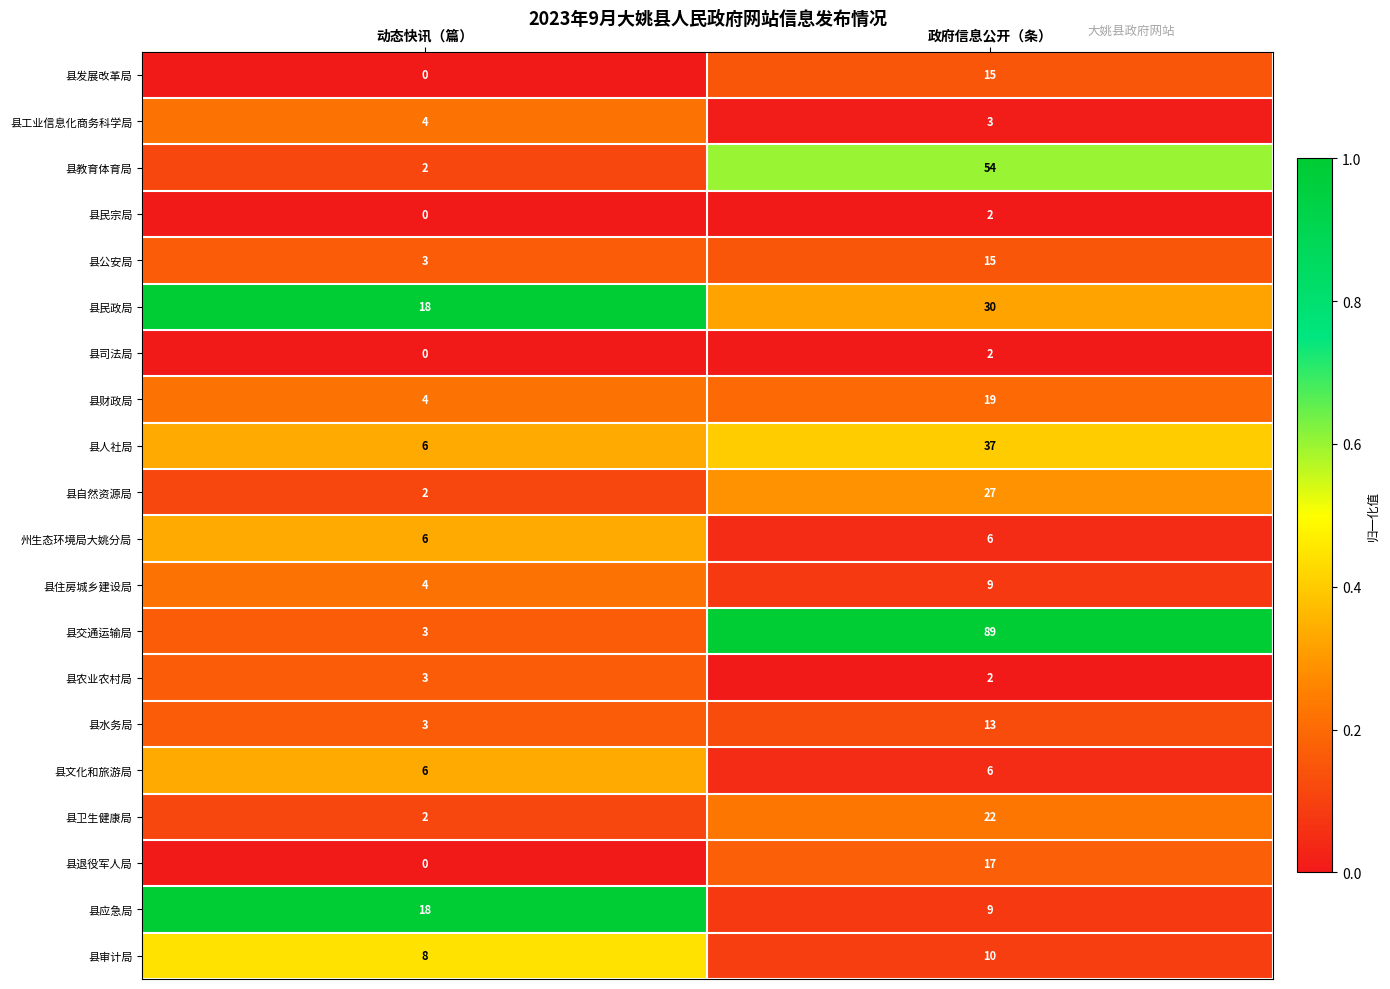

Is it true that 州生态环境局大姚分局 equals 6 at 动态快讯（篇）?

True